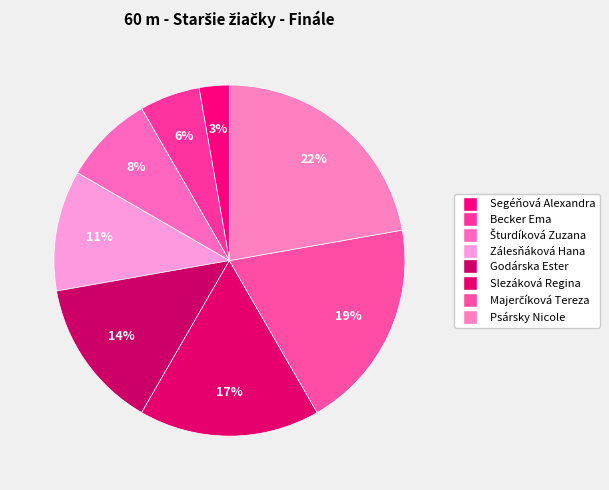

The Psársky Nicole slice represents 22% of the pie. True or false?

True